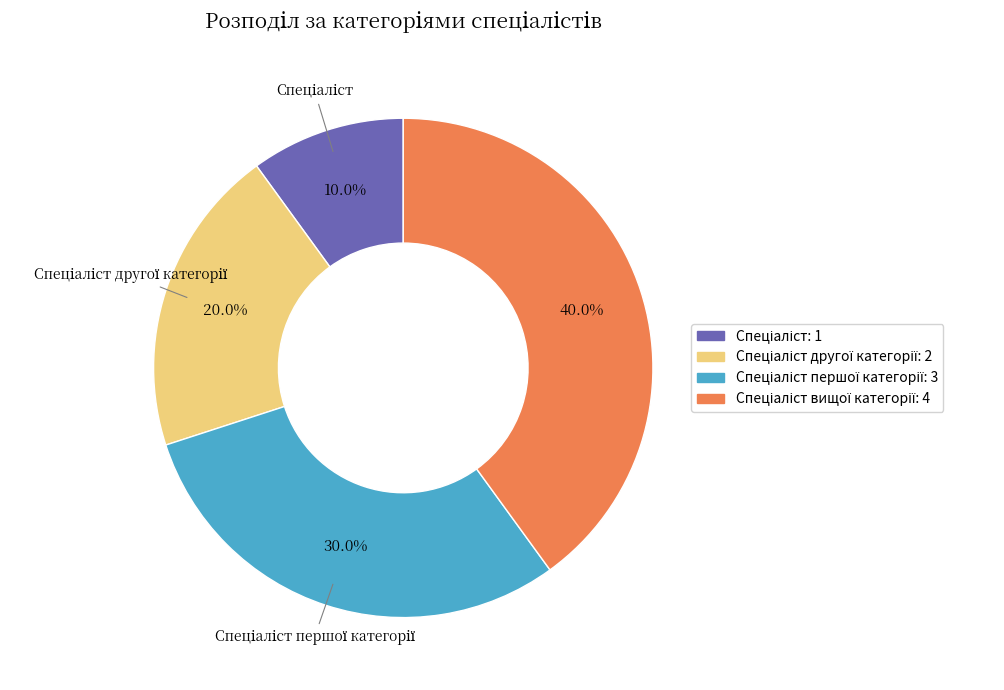

Is there any slice that represents more than half of the pie?

No